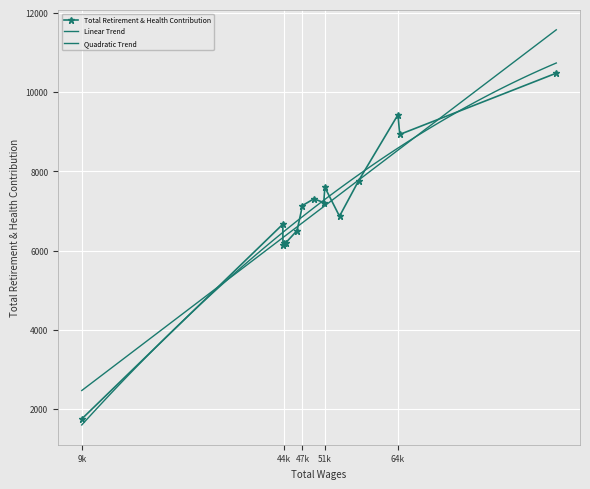

How many categories are shown in the chart?

15